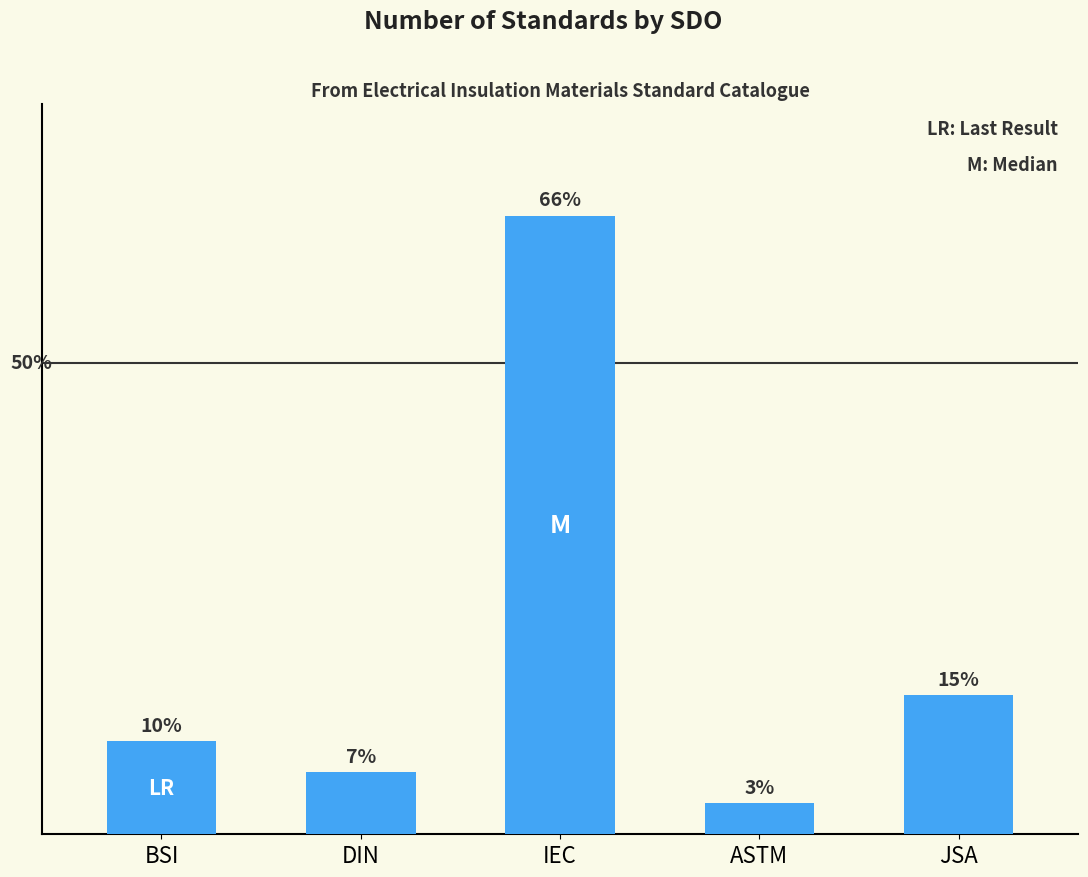

Are the bars horizontal?

No